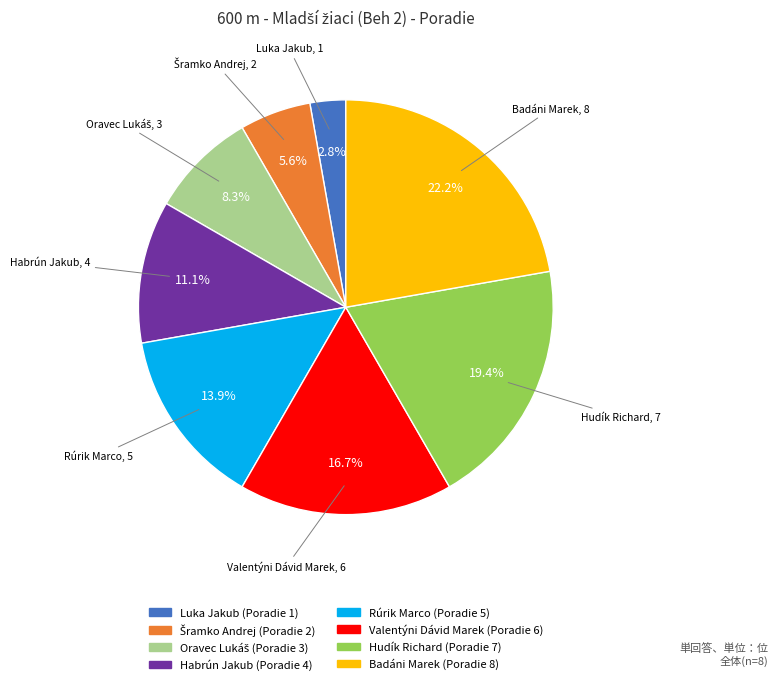

What percentage is NOT represented by Luka Jakub?

97.2%